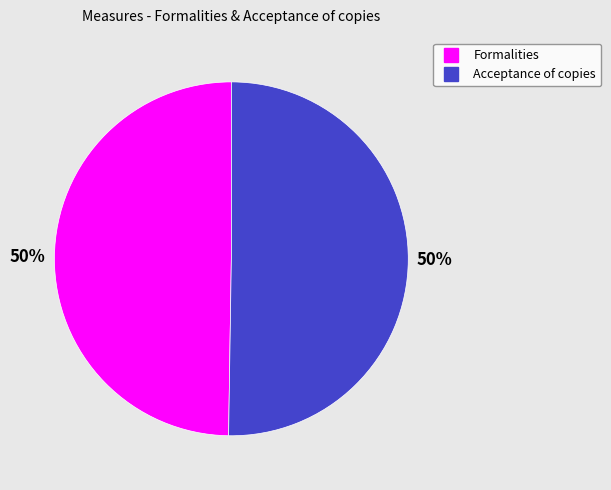

How many segments does this pie chart have?

2